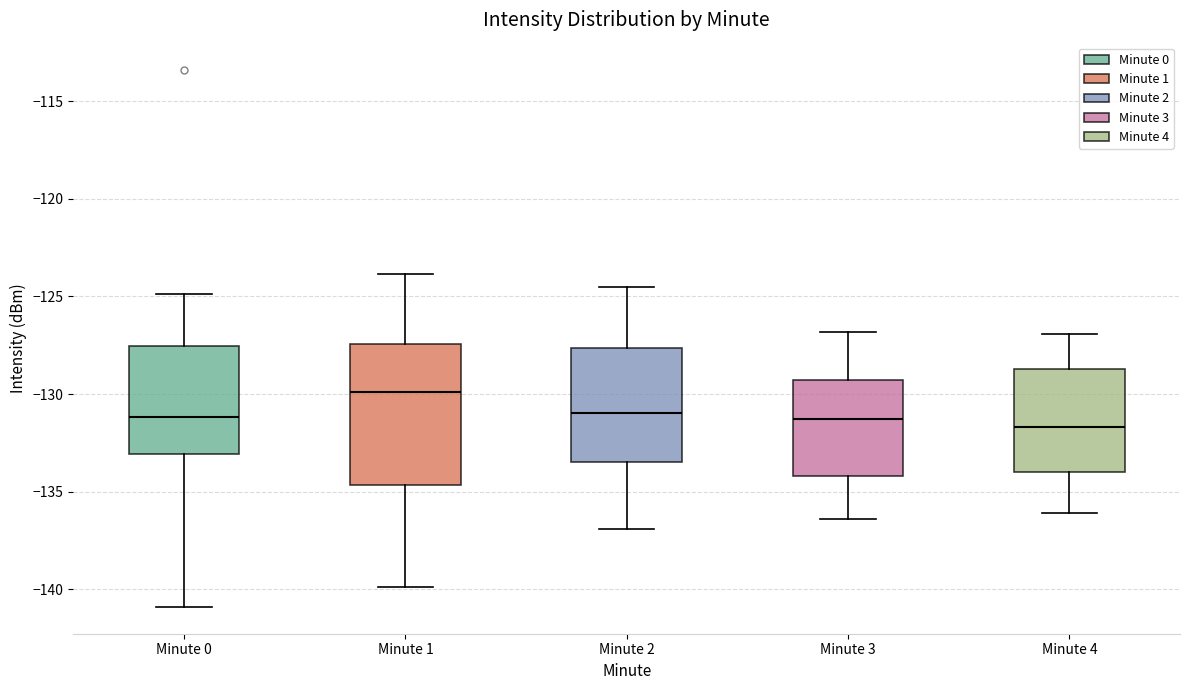

Comparing the boxes themselves (not the whiskers), which one is the tallest?

Minute 1